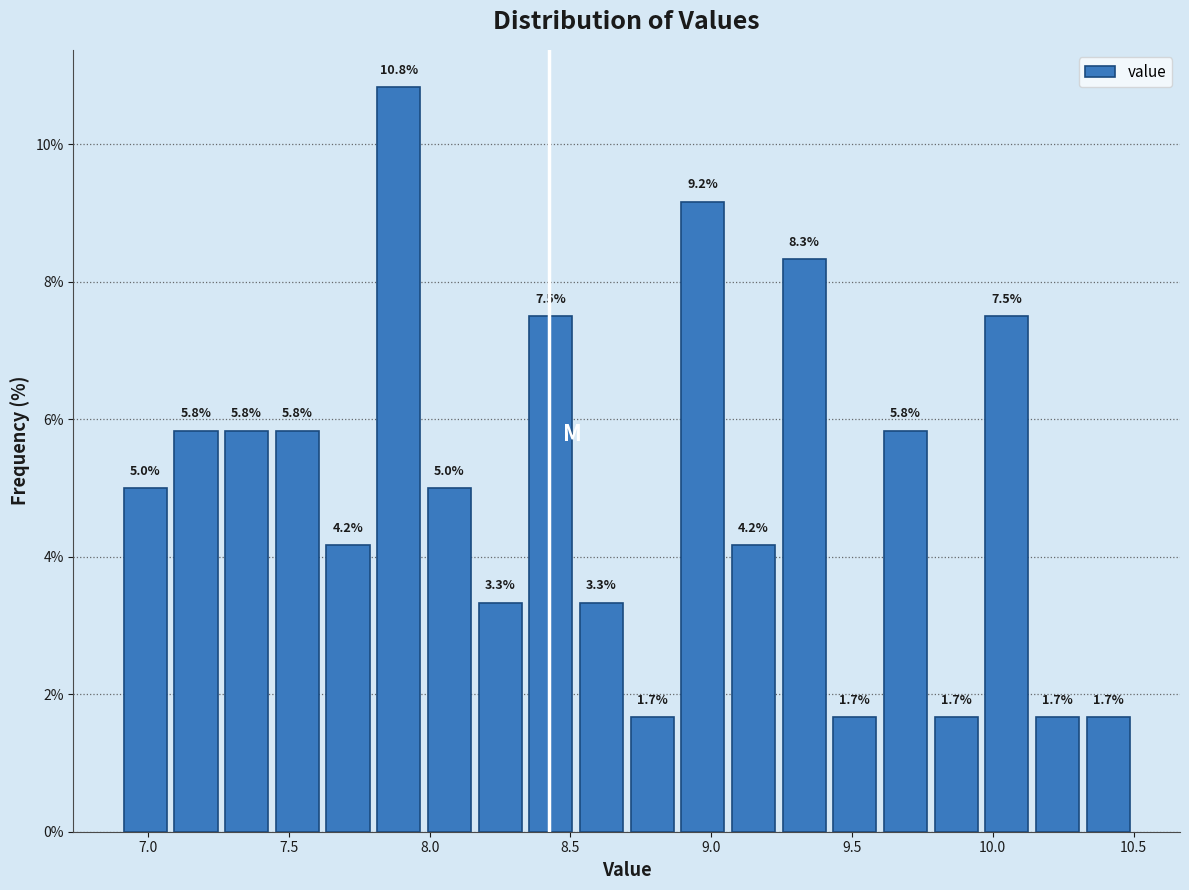

Read against the x-axis, roughly where is the centre of the tallest bar?

7.90